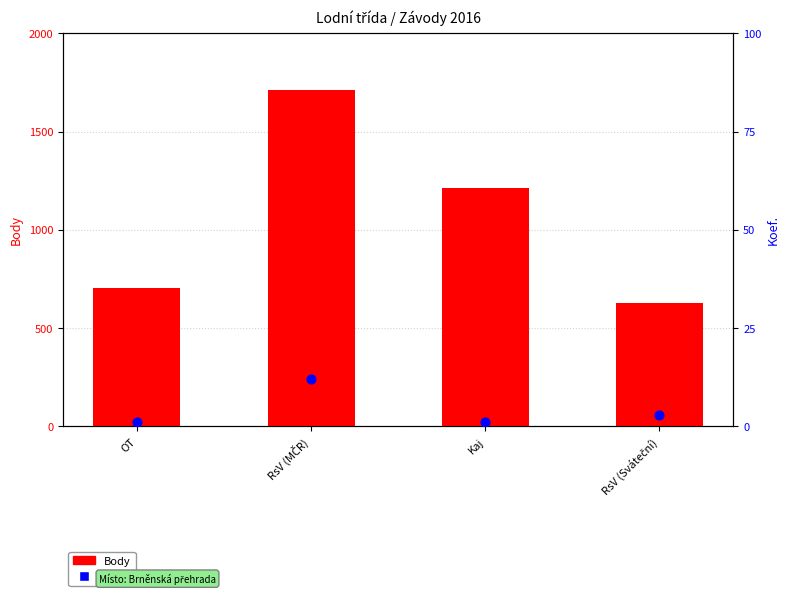

Which series has the largest total across all categories?

Body